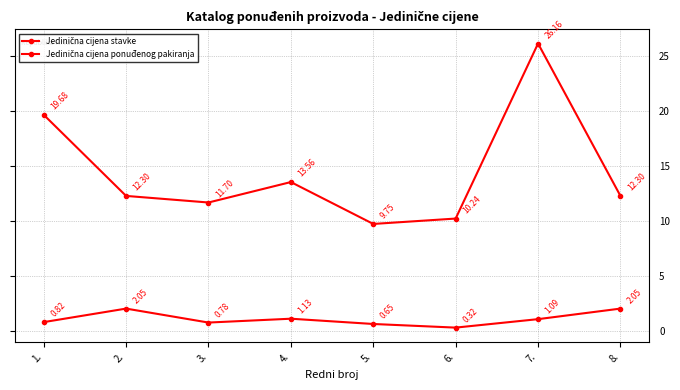

Where is Jedinična cijena ponuđenog pakiranja nearest to the value 17?

1.